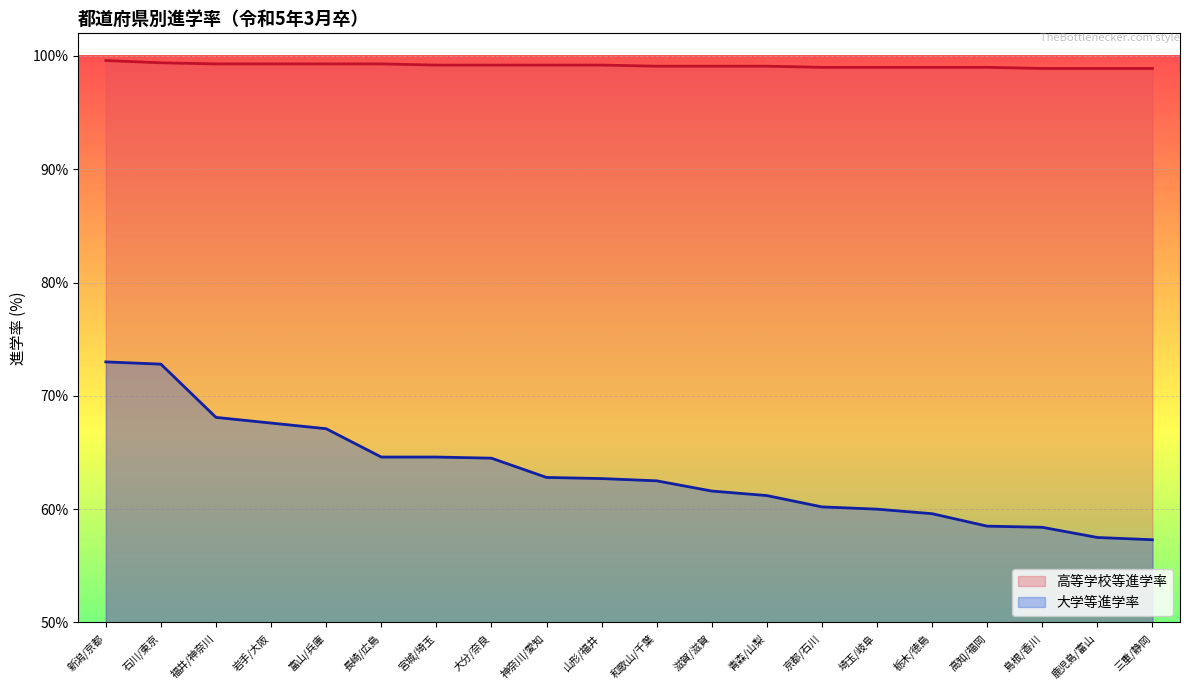

Which category has the highest value in the 高等学校等進学率 series?

新潟/京都